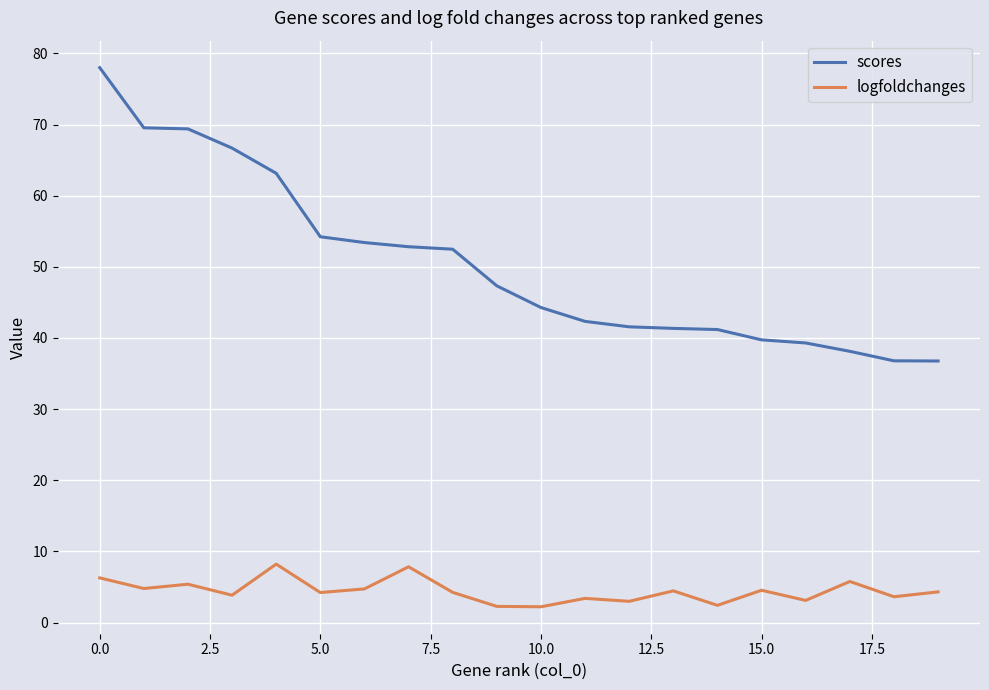

Rank the series by their average value, from lowest to highest.

logfoldchanges, scores